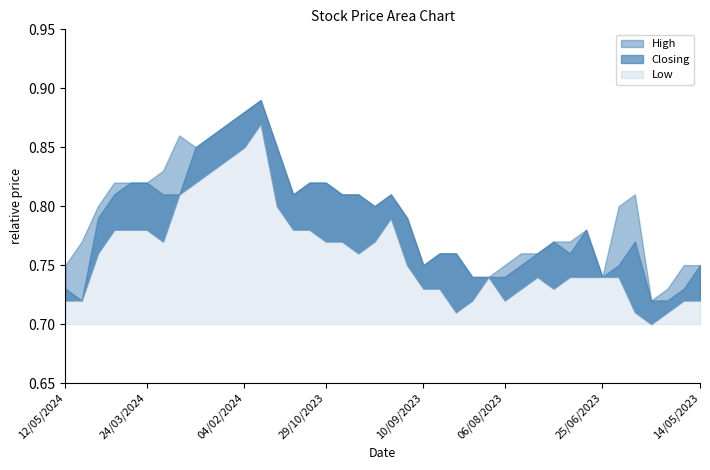

True or false: Low and High cross at least once.

False